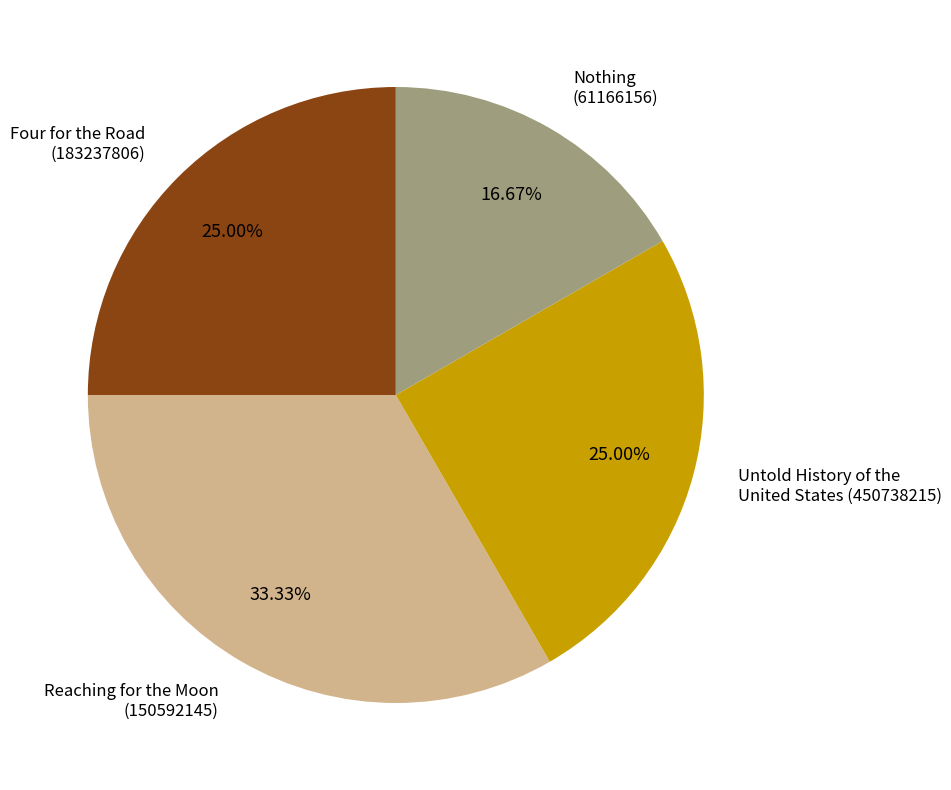

To the nearest percent, what is the average slice percentage?

25%